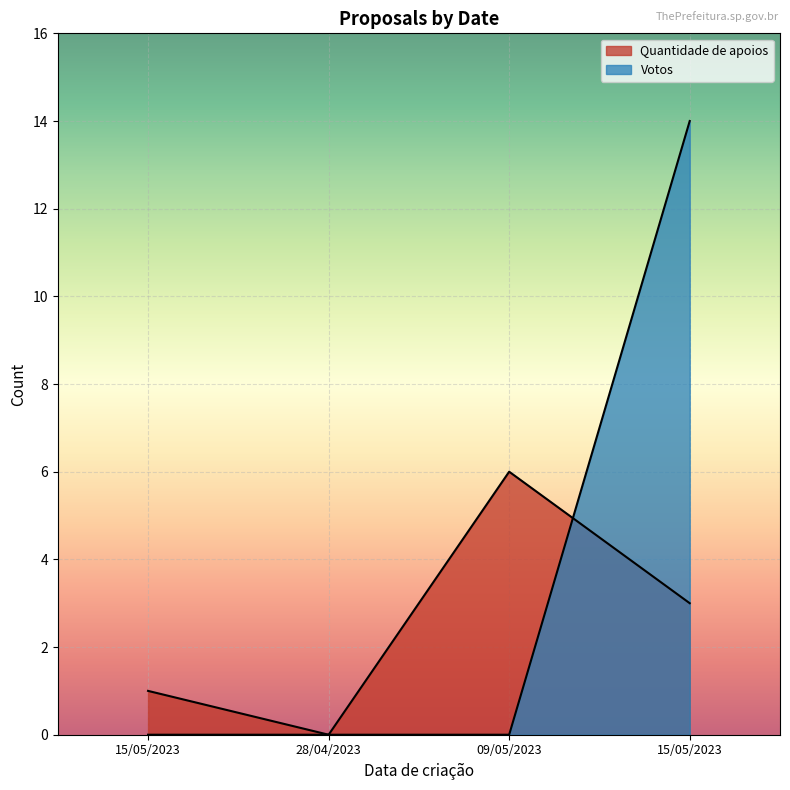

Which series ends up on top after the final intersection of Quantidade de apoios and Votos?

Votos